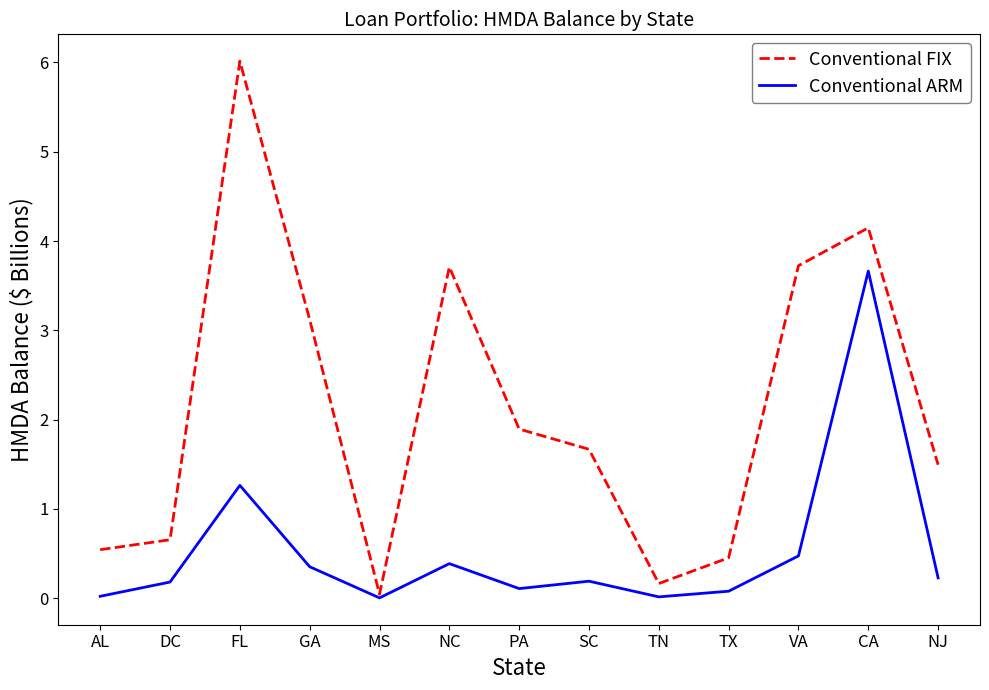

Is the value of Conventional ARM at DC greater than the value of Conventional FIX at MS?

Yes